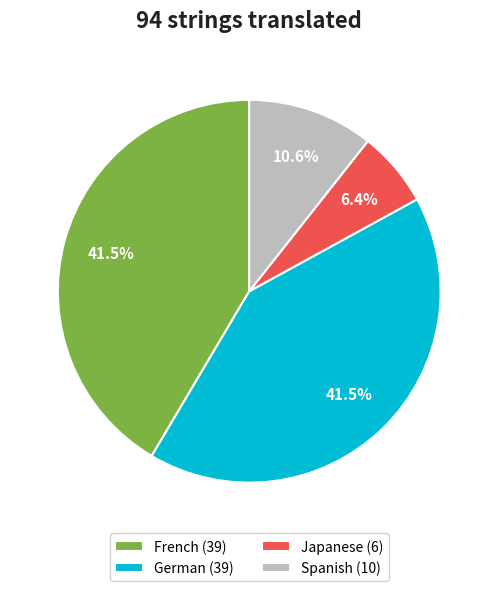

Approximately how many times larger is the value at Spanish (10) compared to German (39)?

0.3